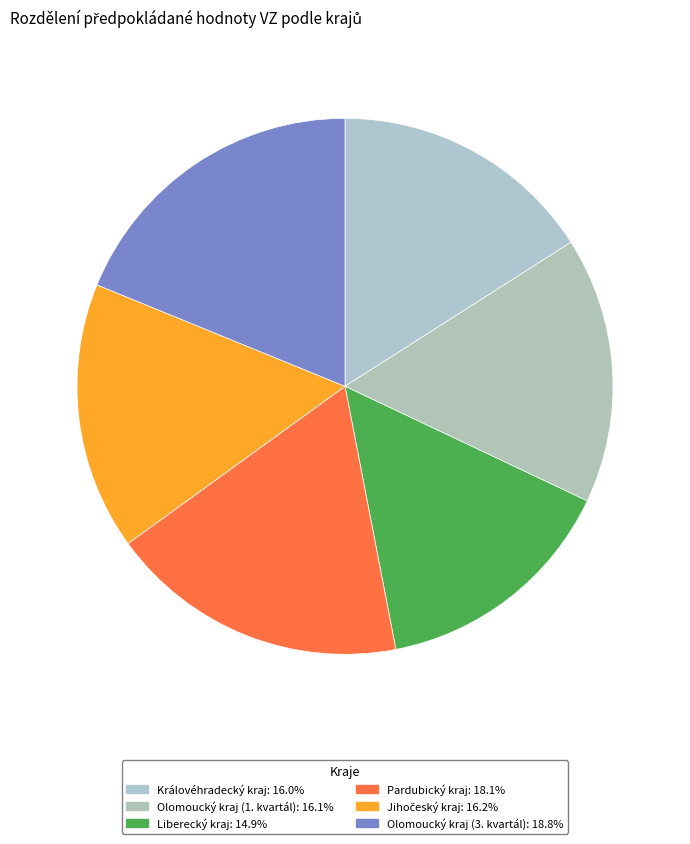

How many segments does this pie chart have?

6